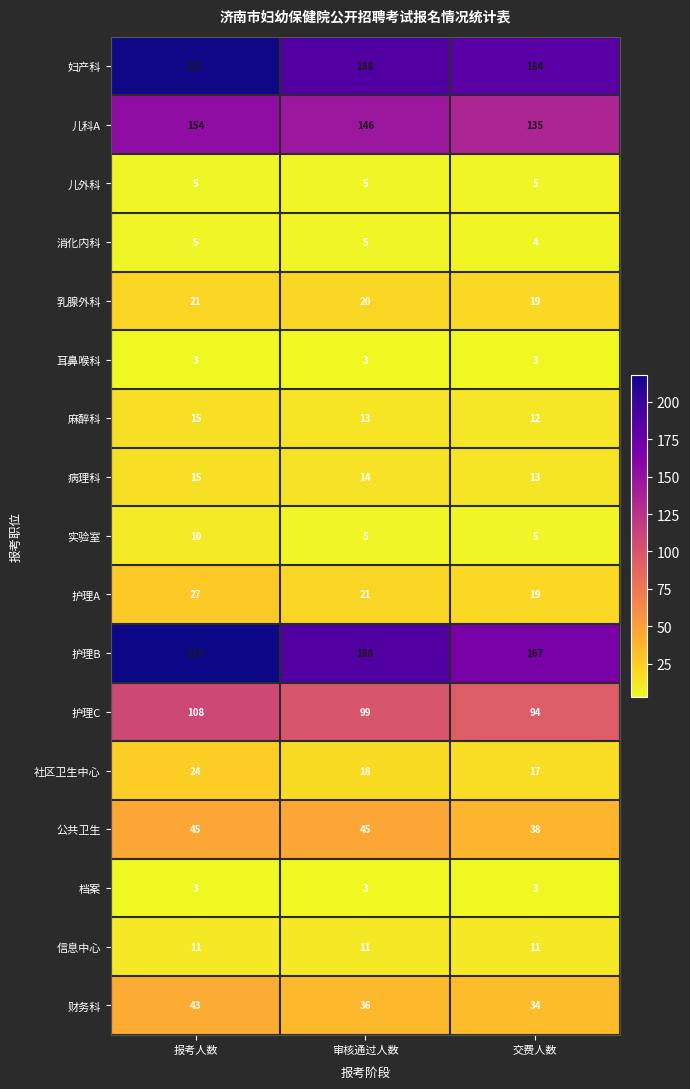

What is the difference between the maximum and second lowest values in the 财务科 series?

7